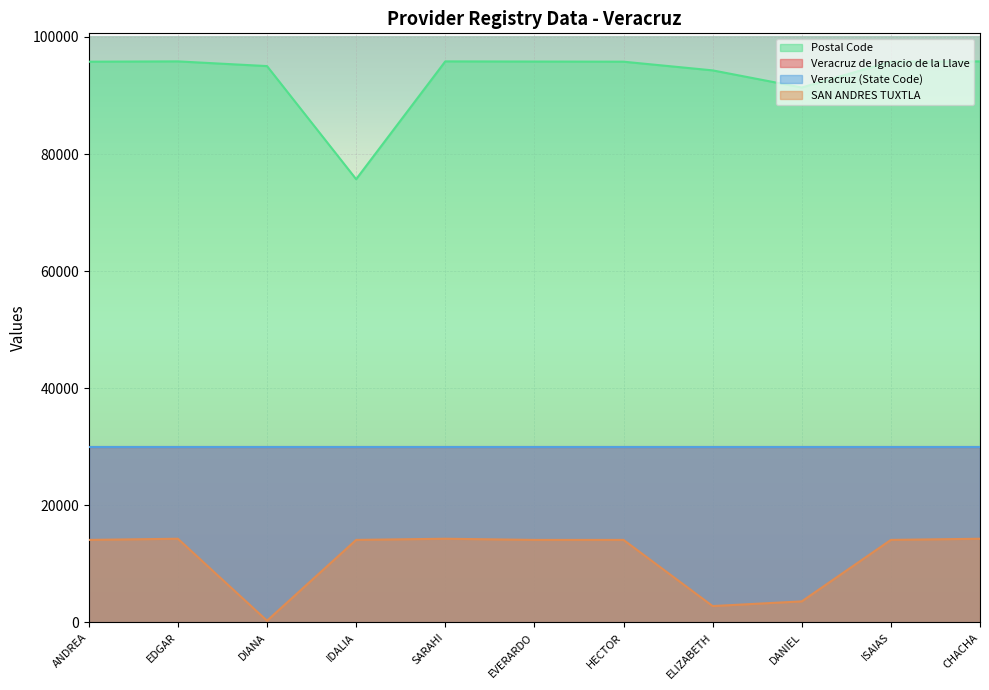

What is the value of the Postal Code point at the 6th from the left?

95805